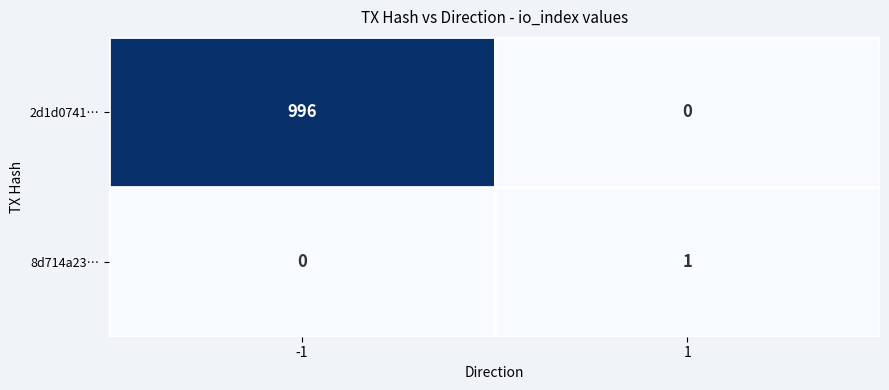

What is the average value of the 2d1d0741… series?

498